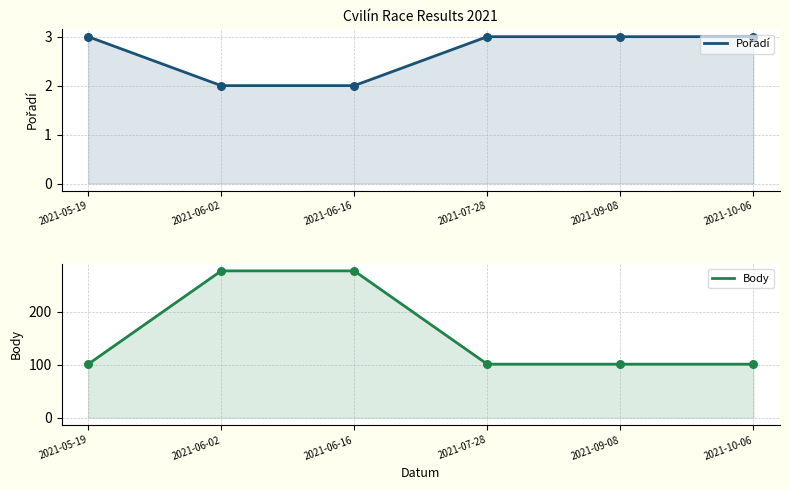

Which series reaches the minimum Y coordinate?

Pořadí